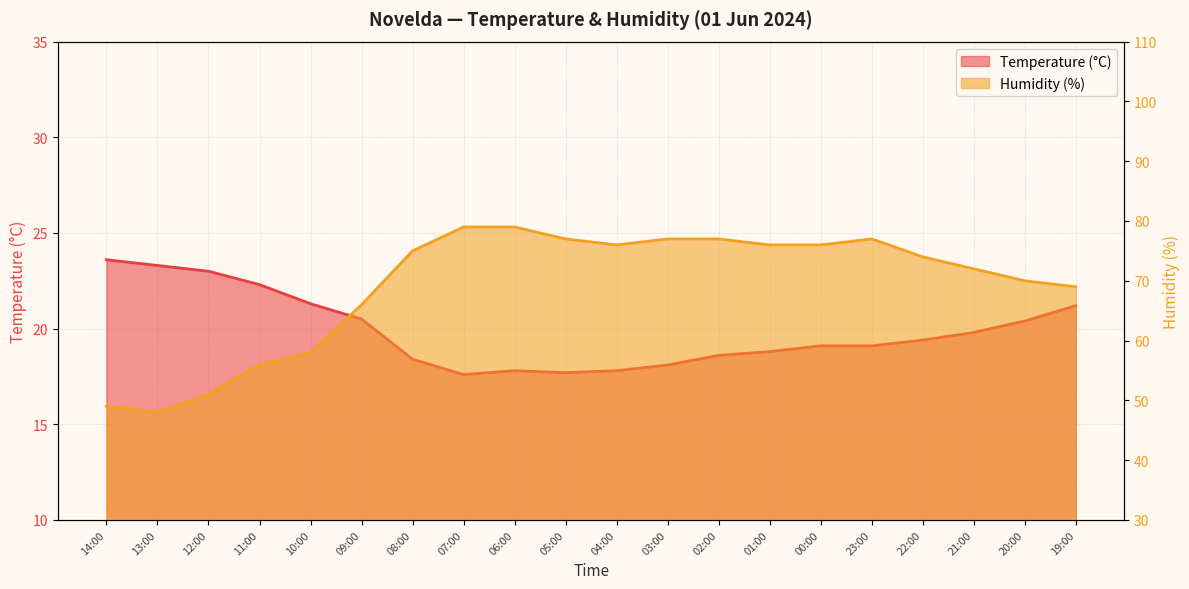

List the series in order of their overall mean, lowest first.

Temperature (°C), Humidity (%)